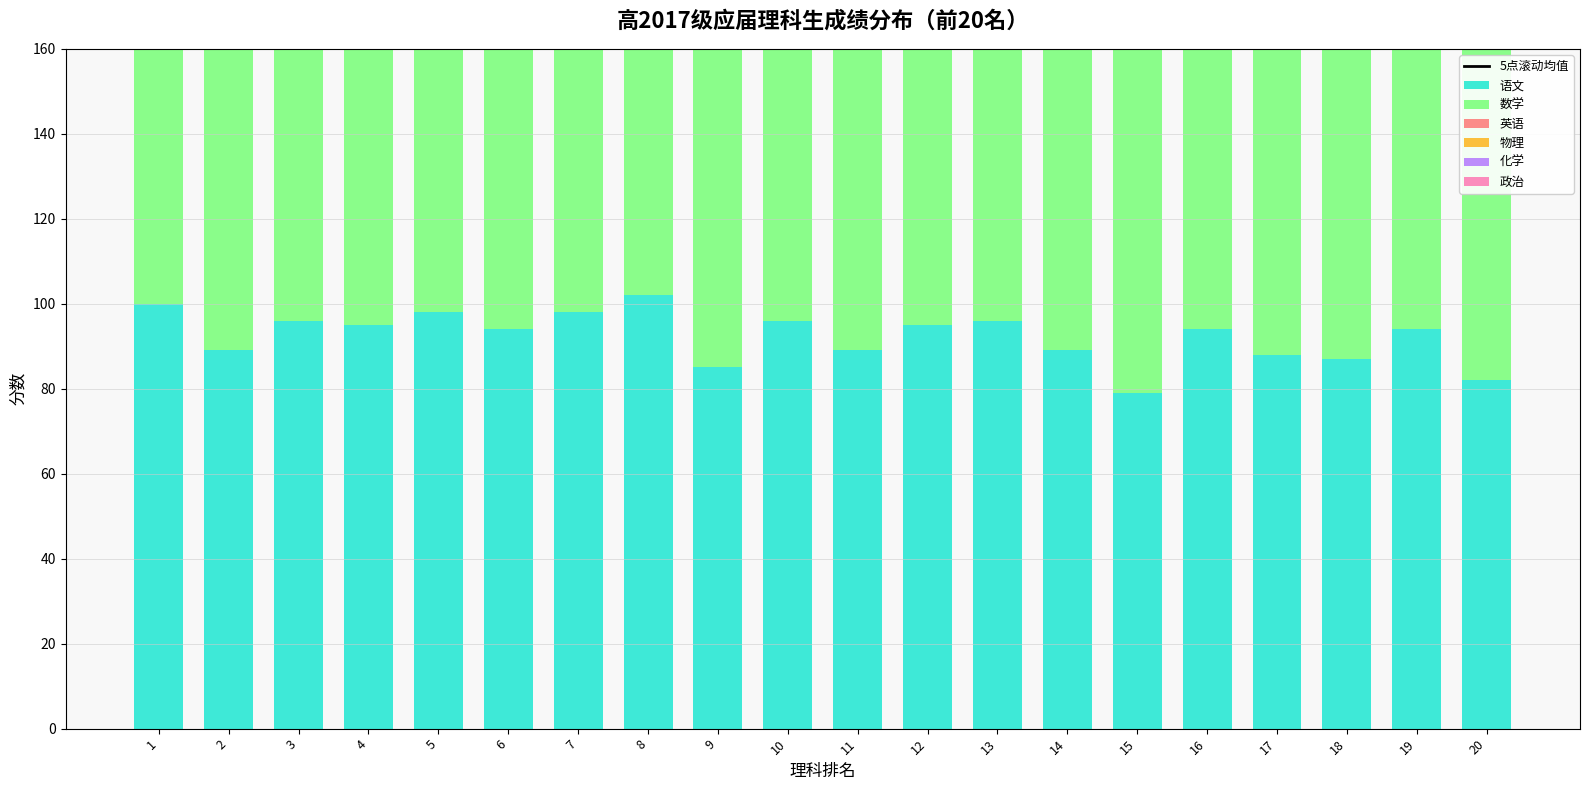

Read the 政治 value at 8, to the nearest 5.

25